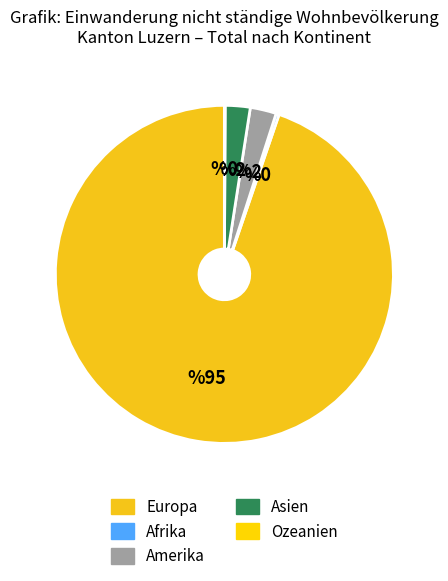

Which slice is the largest?

Europa